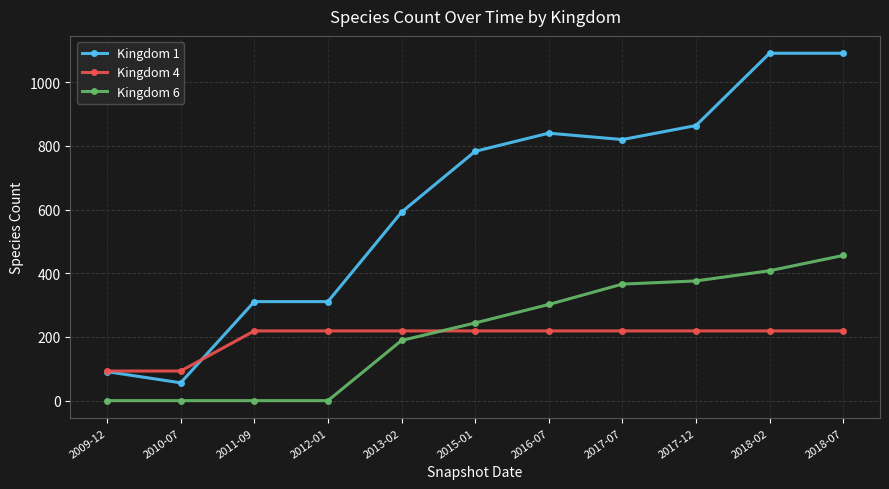

Reading right to left, transcribe all the data shown in this chart.

Kingdom 1: 1091	1091	864	820	840	783	592	311	311	56	91
Kingdom 4: 219	219	219	219	219	219	219	219	219	93	93
Kingdom 6: 456	408	376	366	302	244	189	0	0	0	0